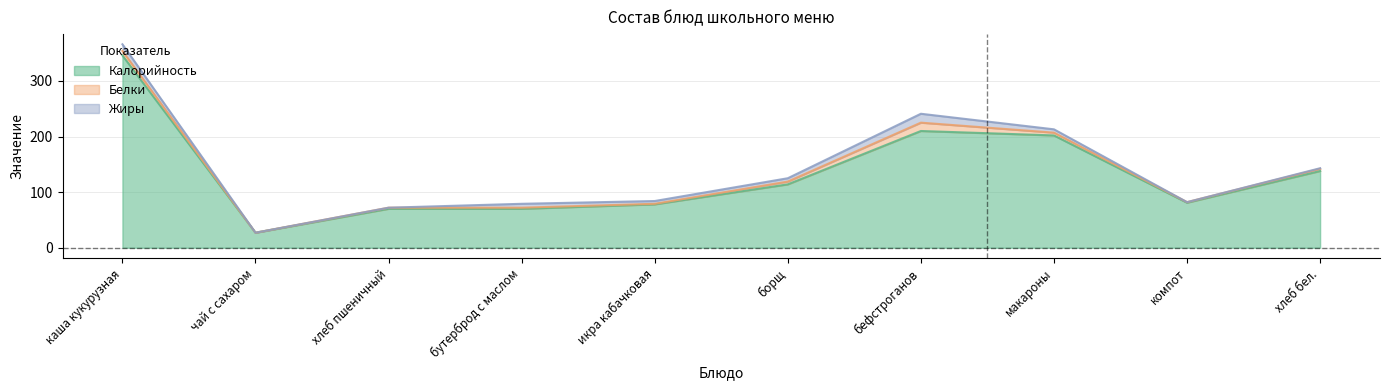

At which category does Белки reach its first local valley?

чай с сахаром